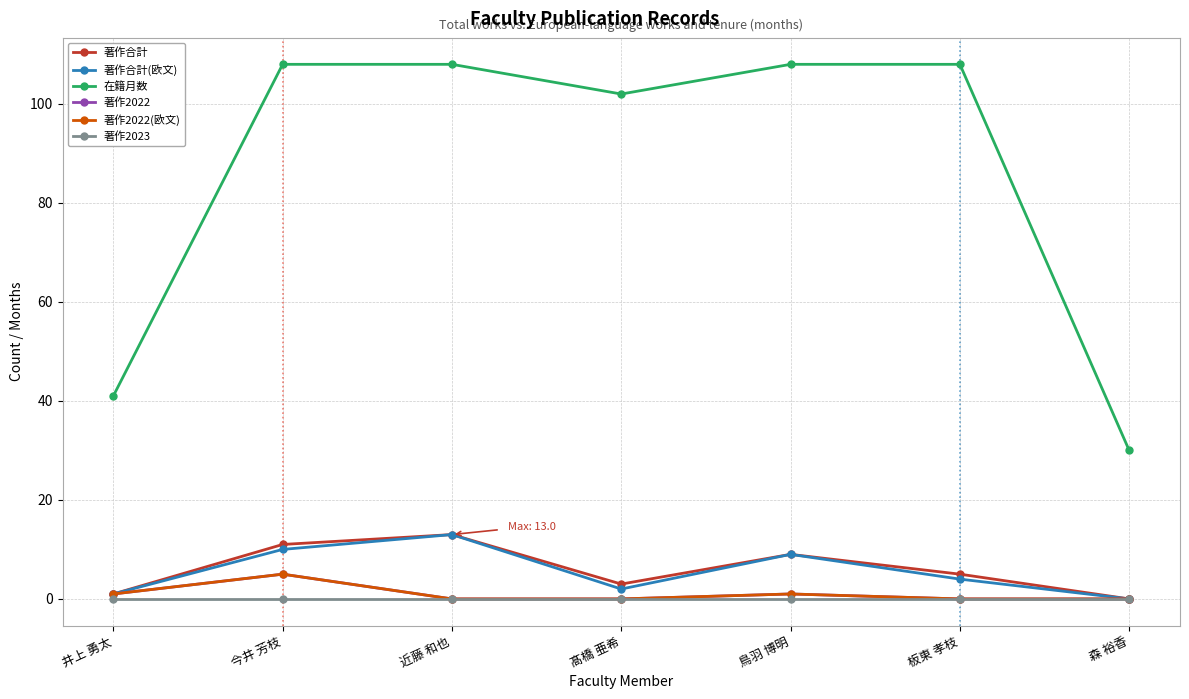

What is the difference between the 在籍月数 values at 髙橋 亜希 and 井上 勇太?

61